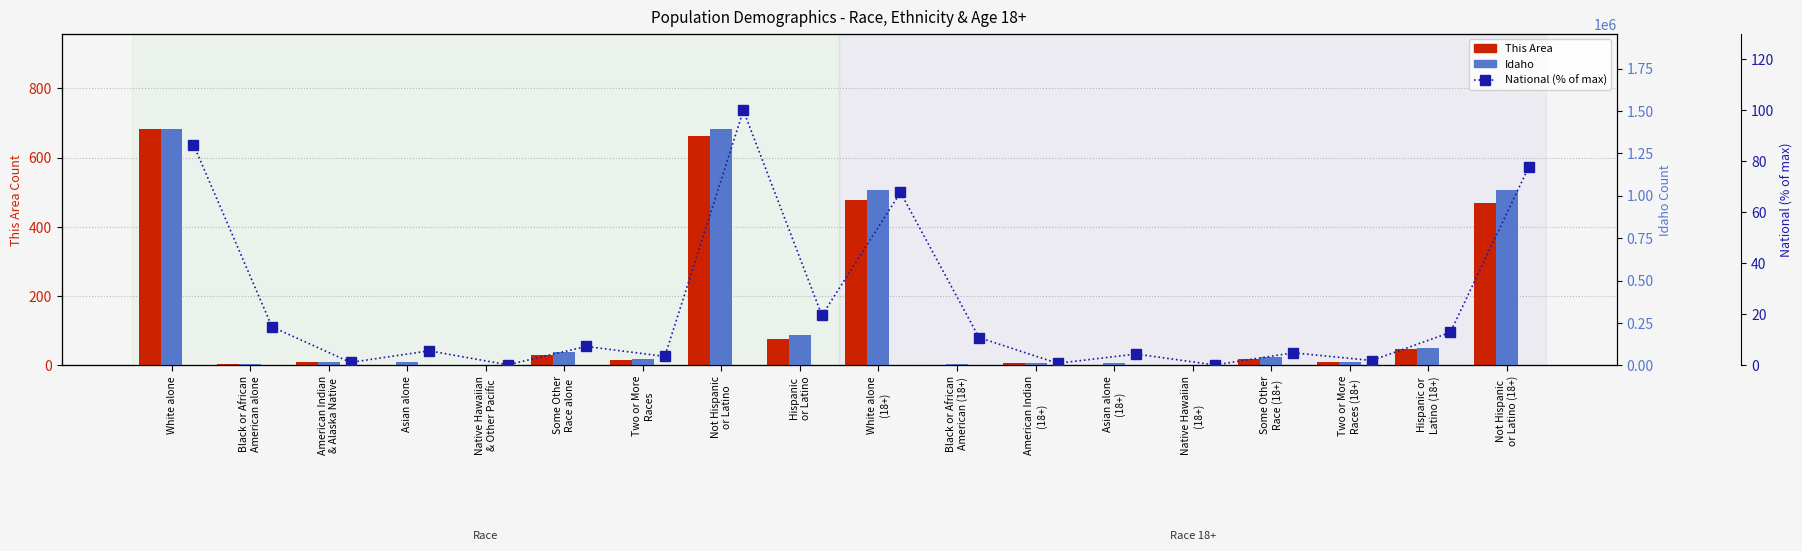

What is the maximum value shown in the chart?

1396487.0